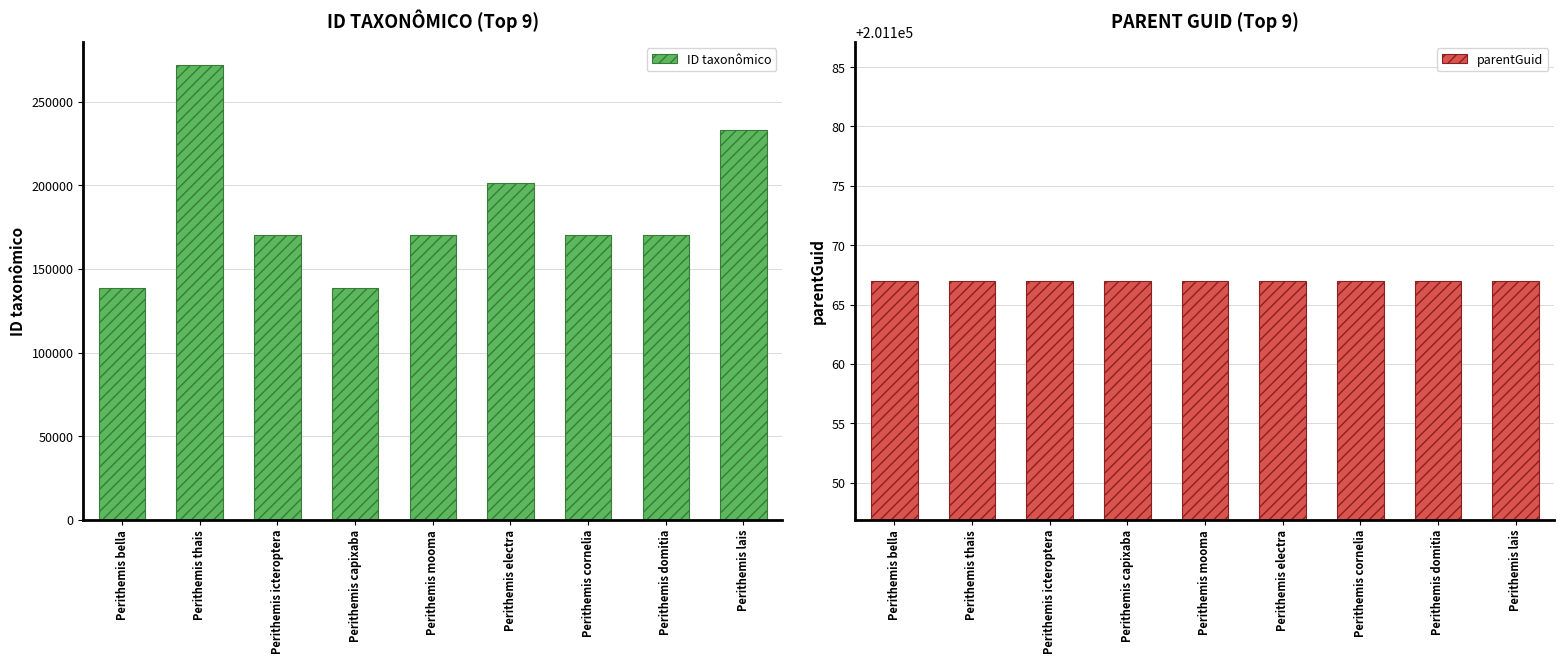

What is the spread (max minus min) of values at Perithemis mooma?

31082